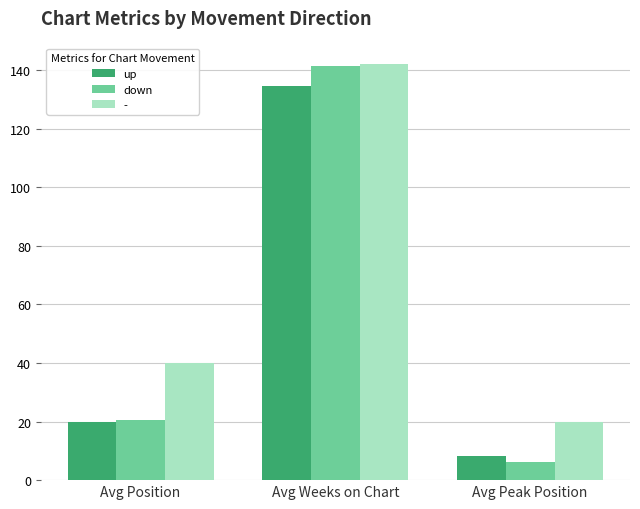

Is it true that down equals 6.3 at Avg Peak Position?

True